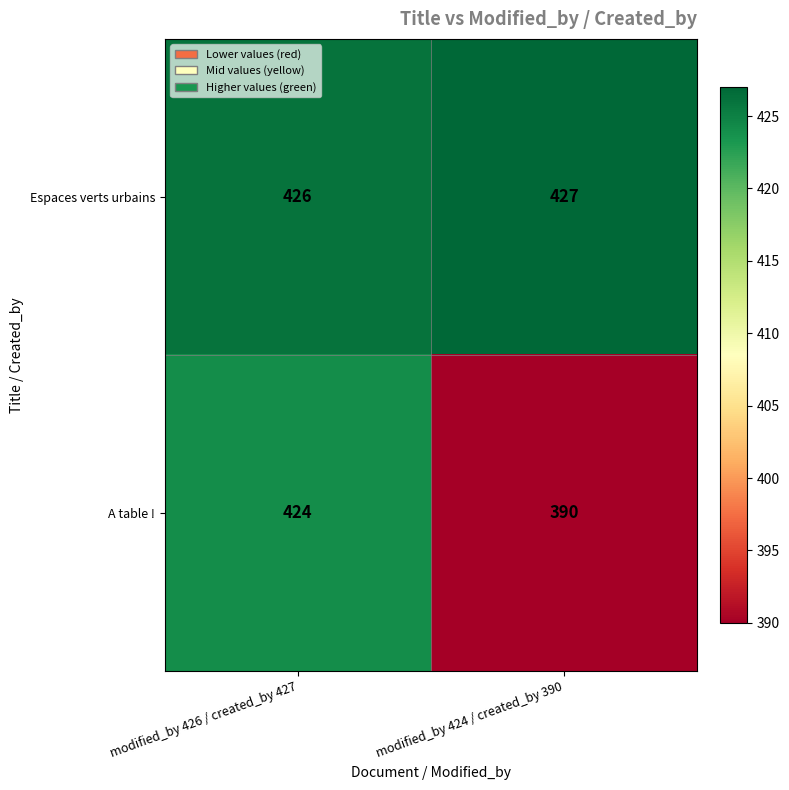

What is the difference between the maximum and minimum values in the A table ! series?

34